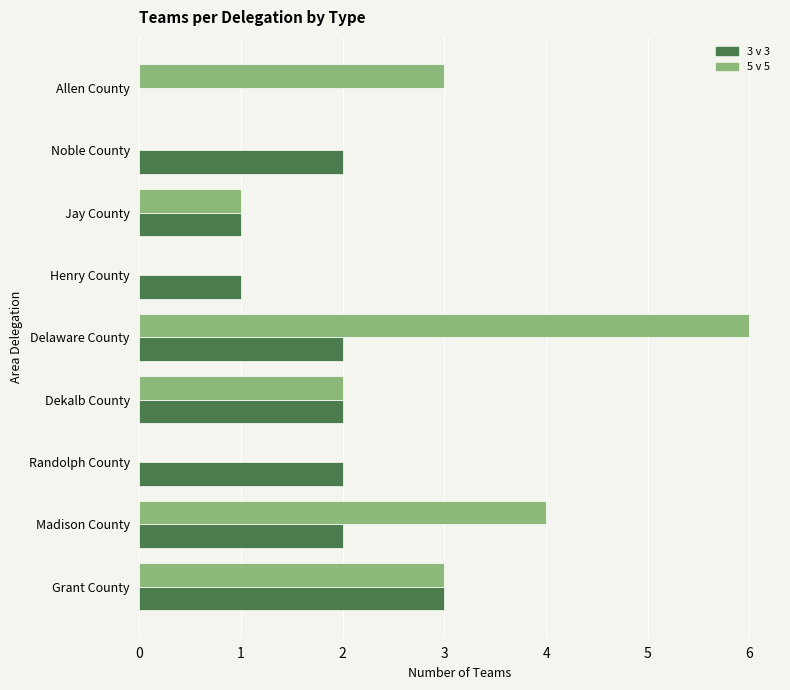

What is the highest value of the 3 v 3 series?

3